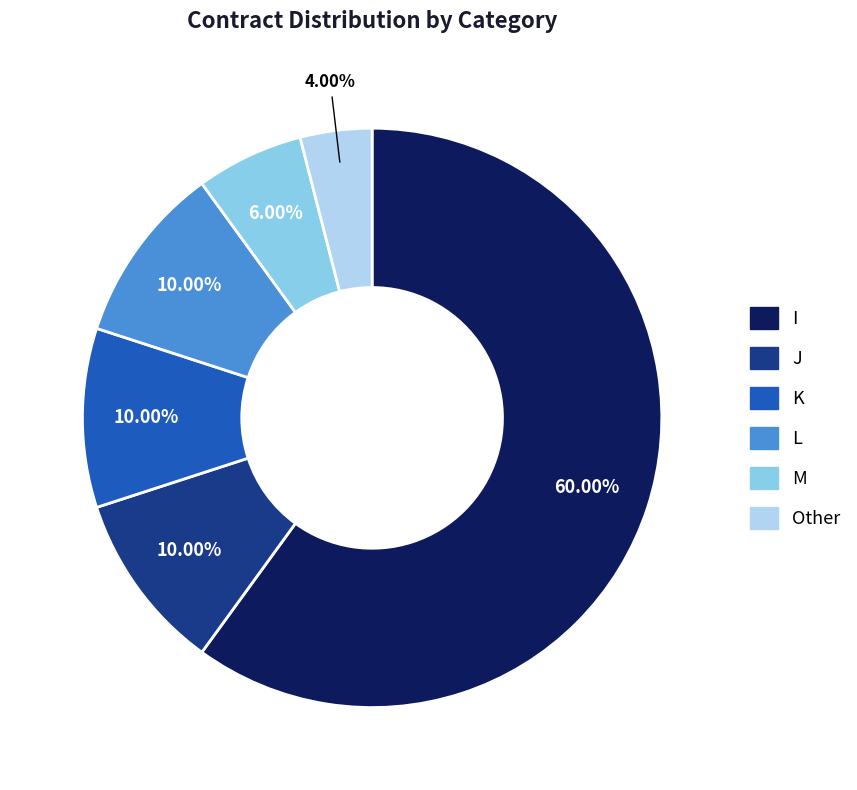

How many slices are in this pie chart?

6